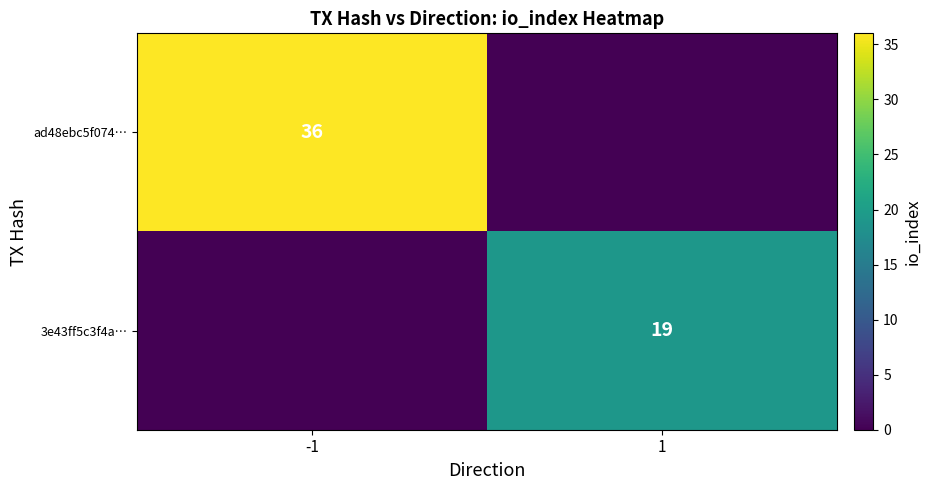

At which category is the sum across all series the highest?

-1